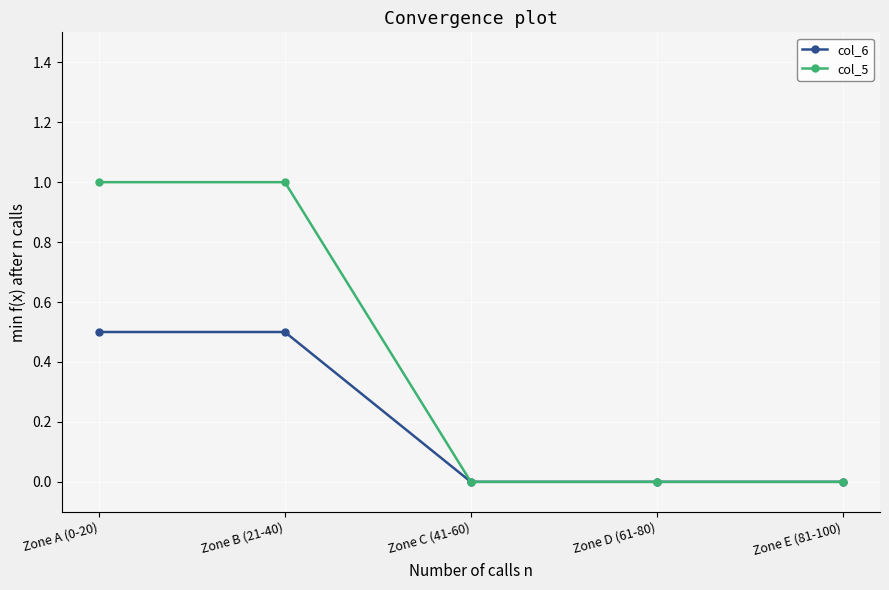

Rank the series by their maximum value, from lowest to highest.

col_6, col_5